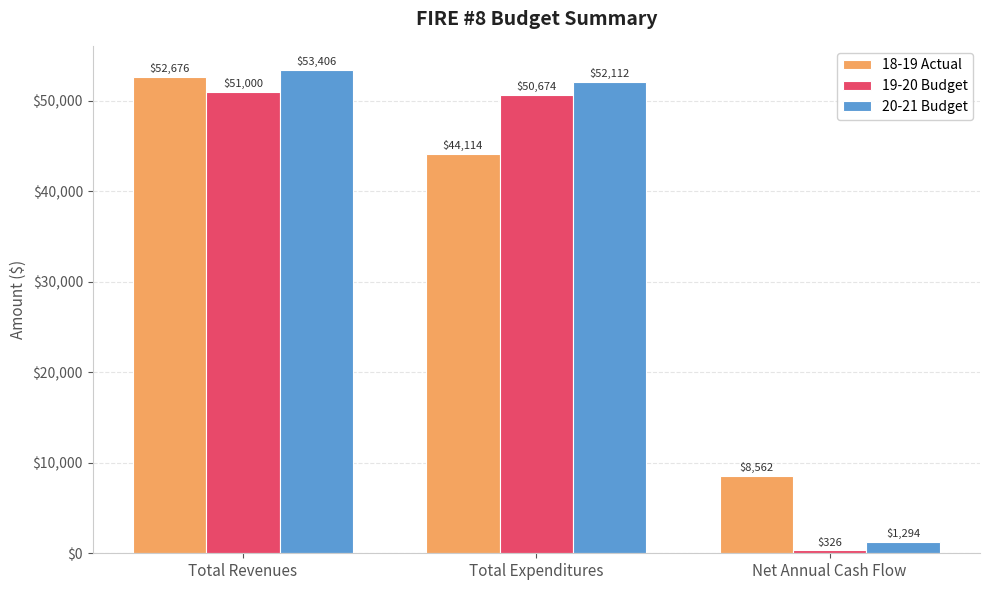

What is the difference between the maximum and minimum values in the 20-21 Budget series?

52112